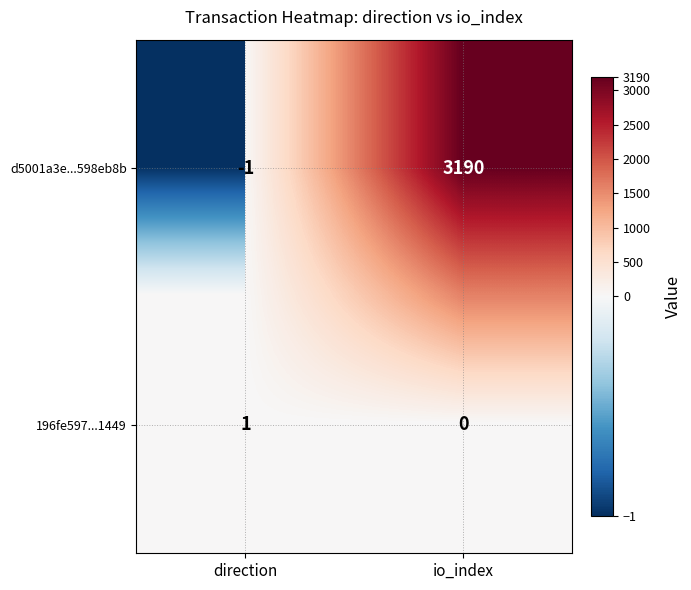

Which series changed the most between direction and io_index?

d5001a3e...598eb8b